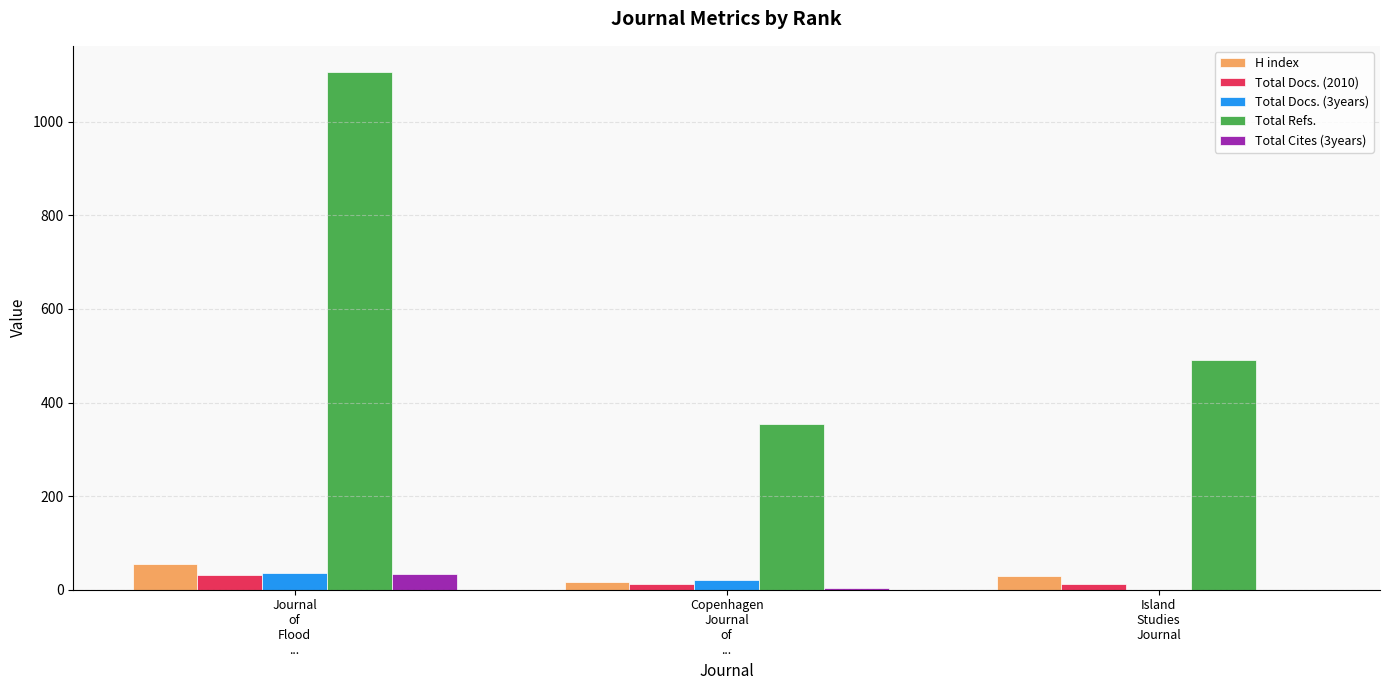

The value of Total Refs. at Copenhagen
Journal
of
... is 355. True or false?

True